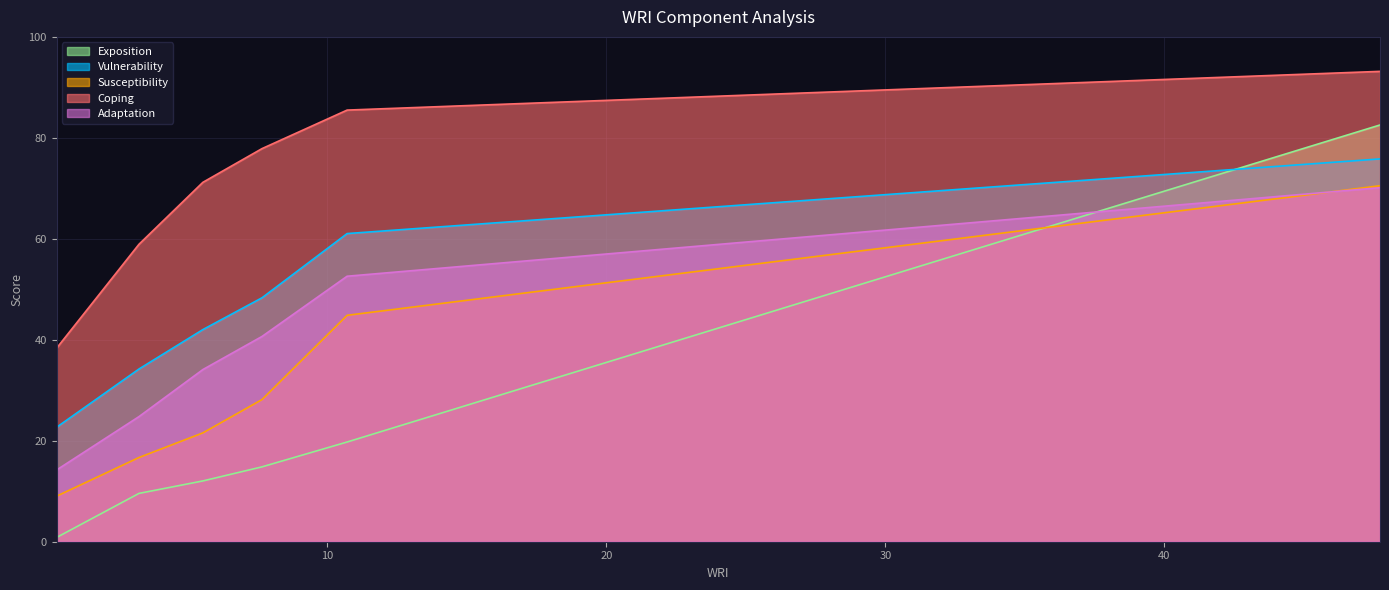

What is the approximate value of Coping at 7.66?

77.9